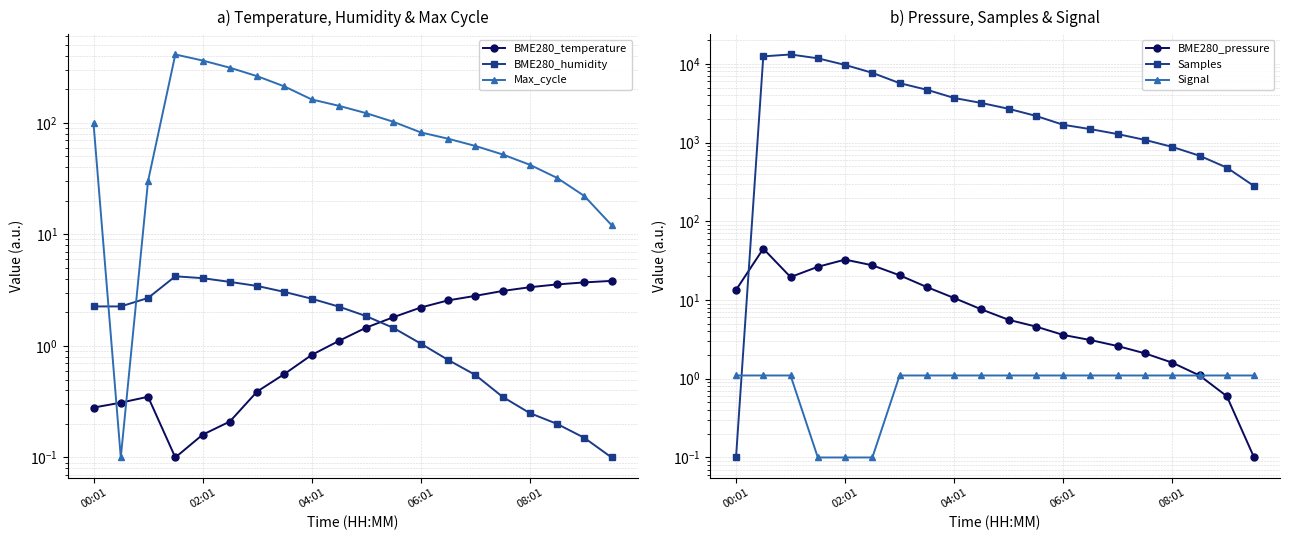

True or false: Samples and Signal intersect in this chart.

True